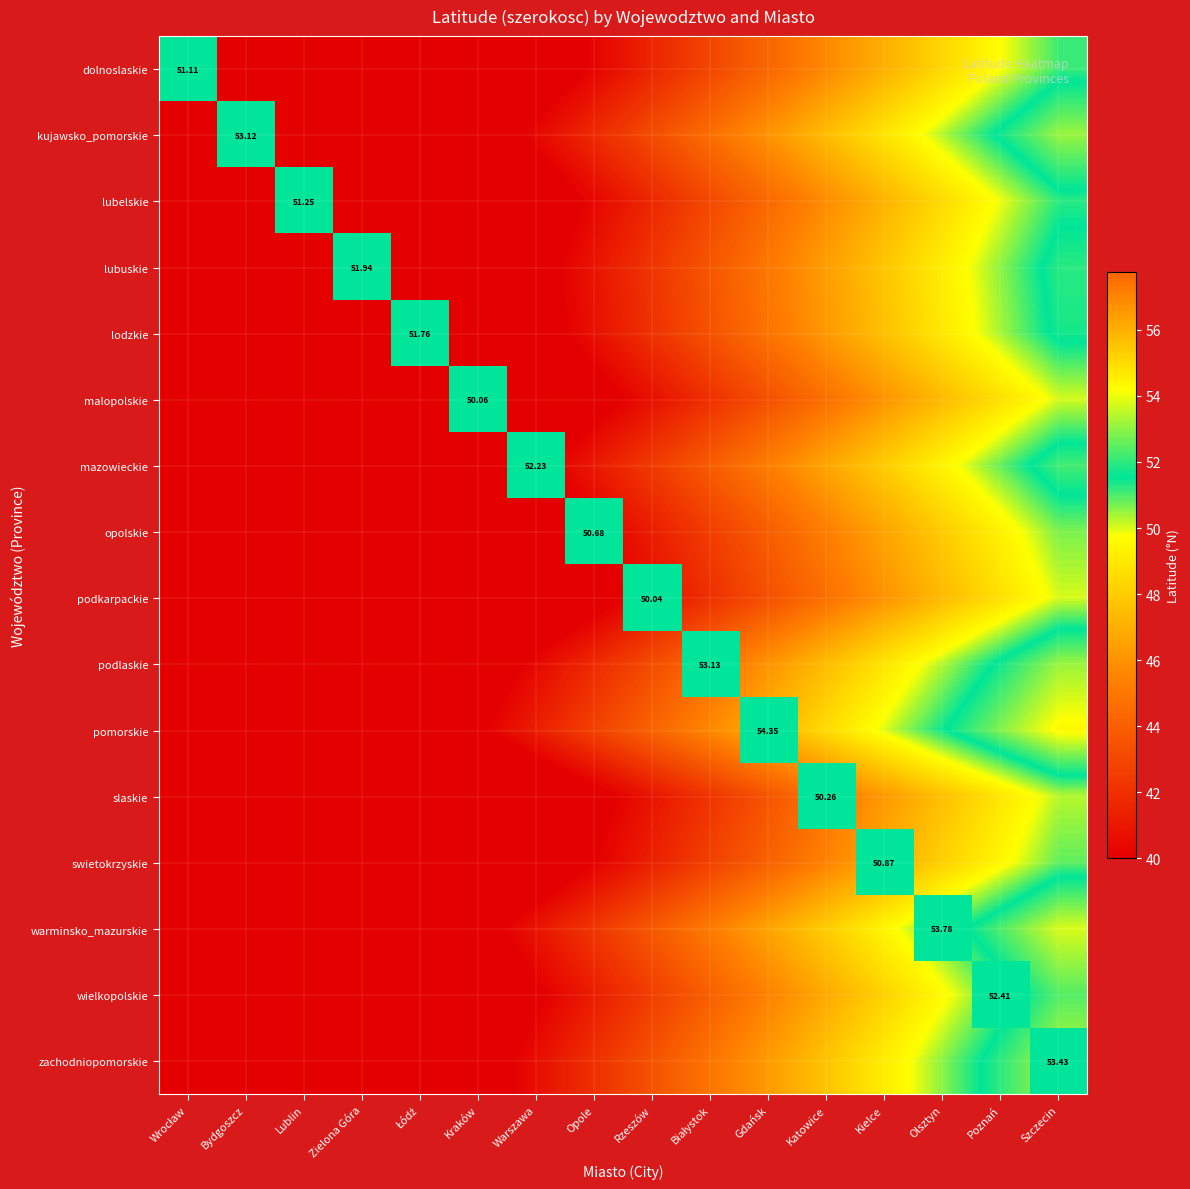

How many positive values does the swietokrzyskie series have?

1